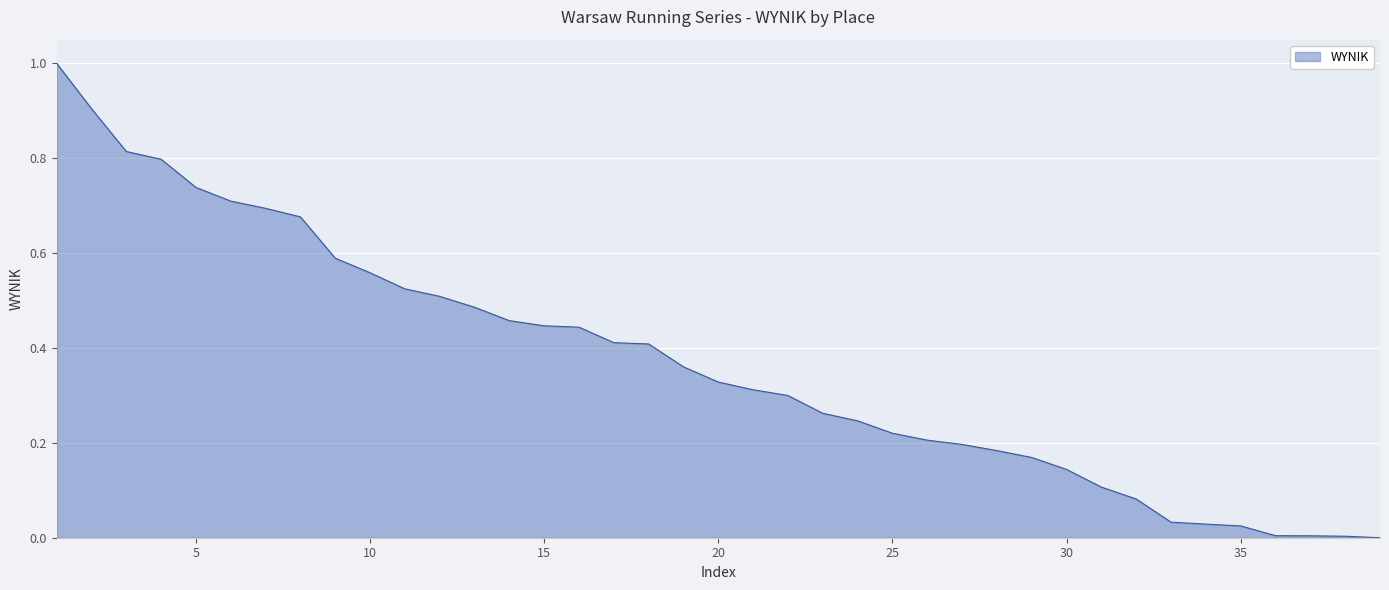

What is the difference between the maximum and minimum values?

1.0